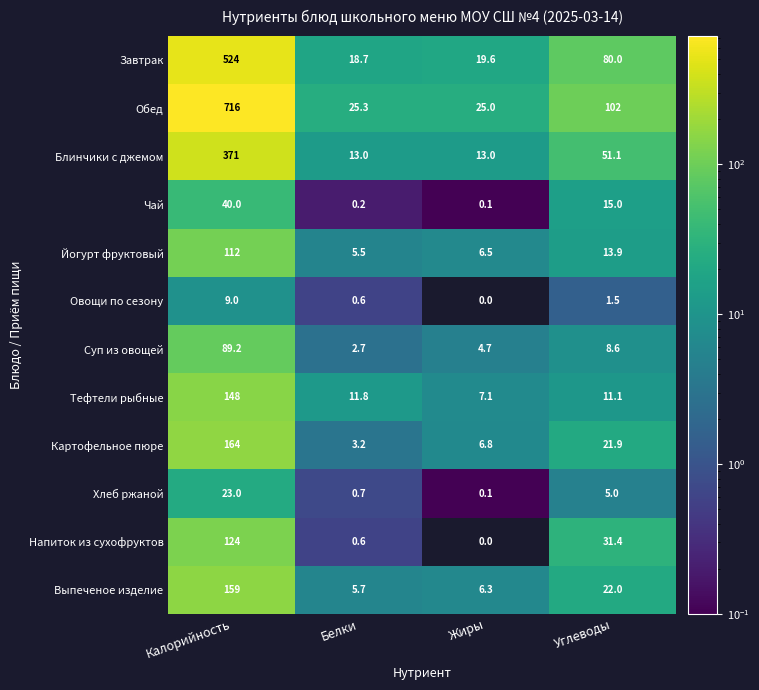

What is the total value across all series at Жиры?

89.2